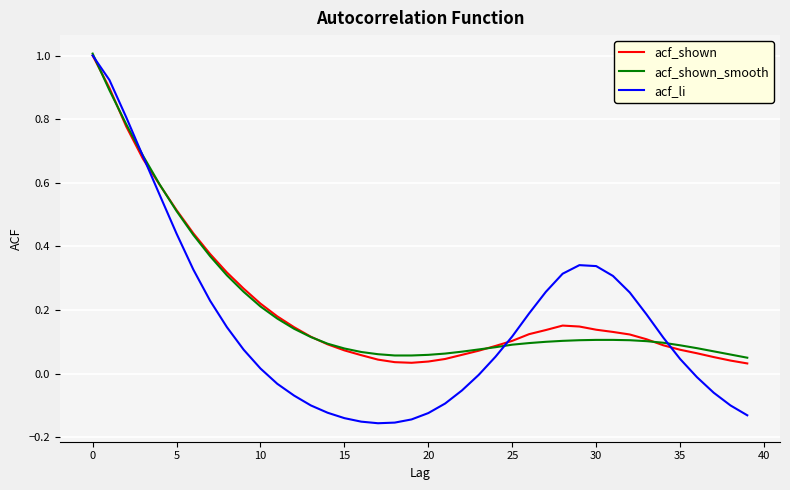

Which series has the largest range (max minus min)?

acf_li